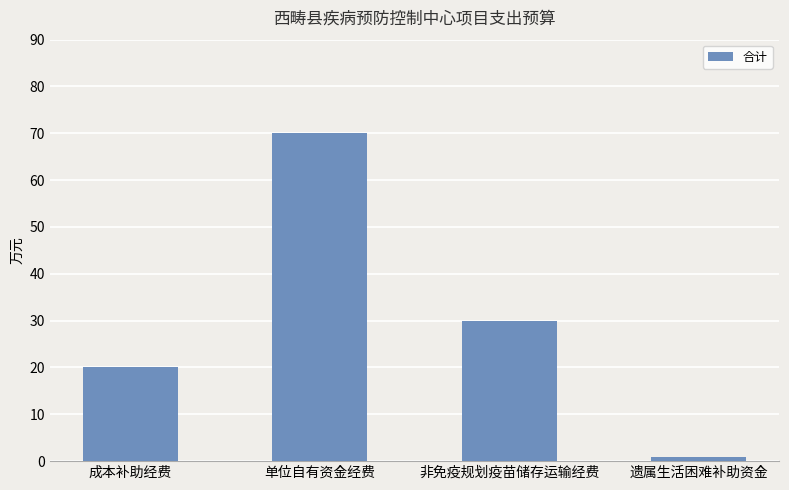

What is the greatest value displayed?

70.0